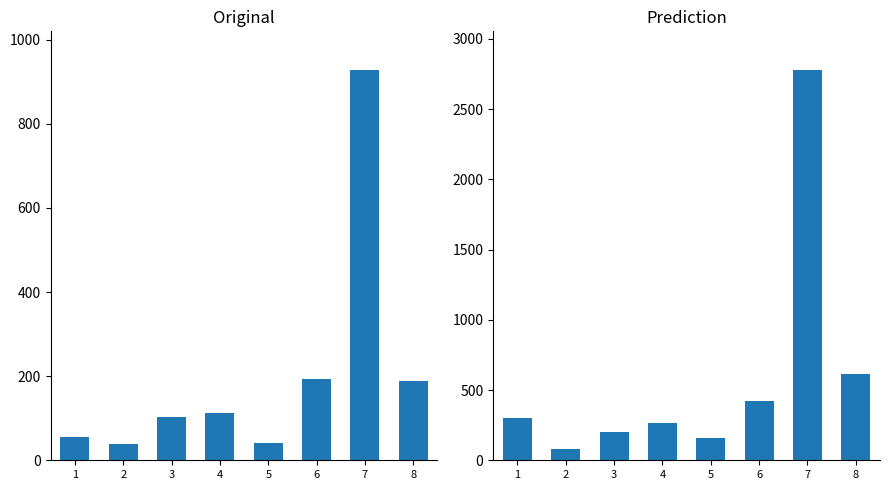

What is the spread (max minus min) of values at 4?

155